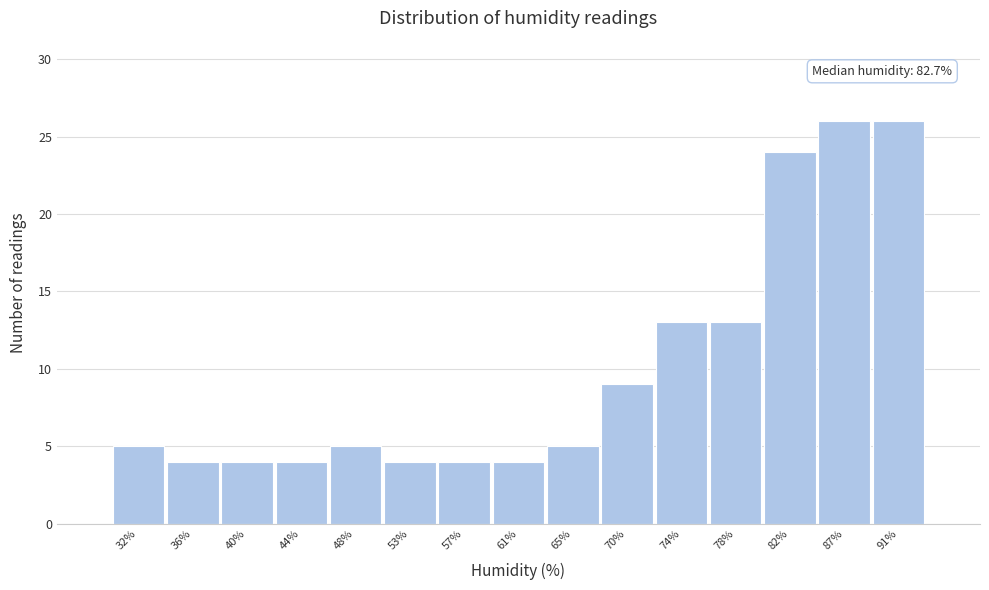

Reading left to right, what are all the values shown in this chart?

5	4	4	4	5	4	4	4	5	9	13	13	24	26	26